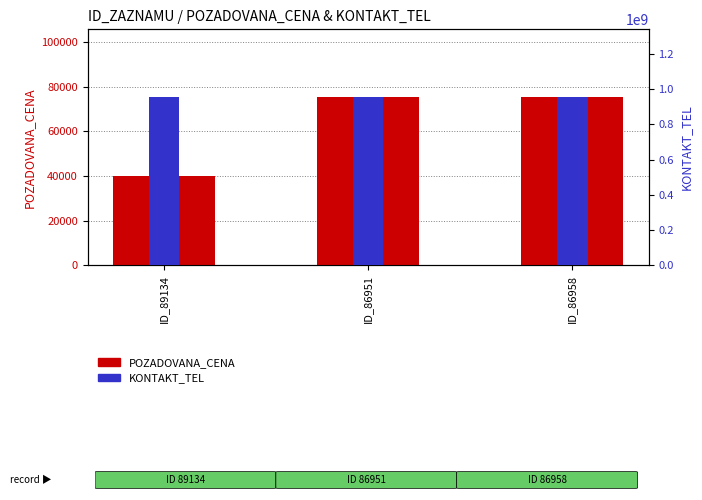

What is the lowest value of the POZADOVANA_CENA series?

39920